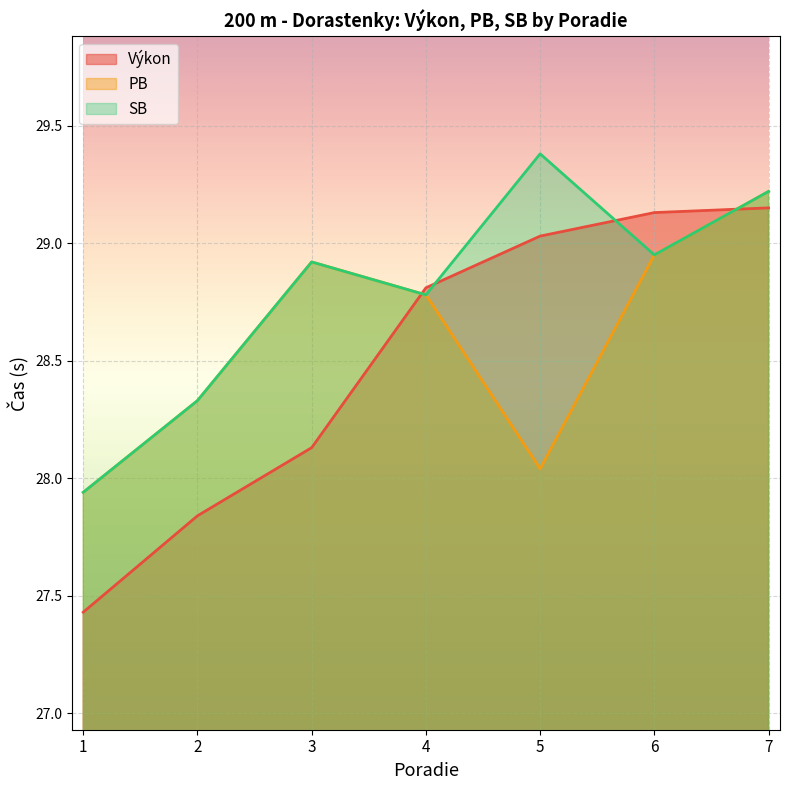

What is the sum of all PB values?

200.2